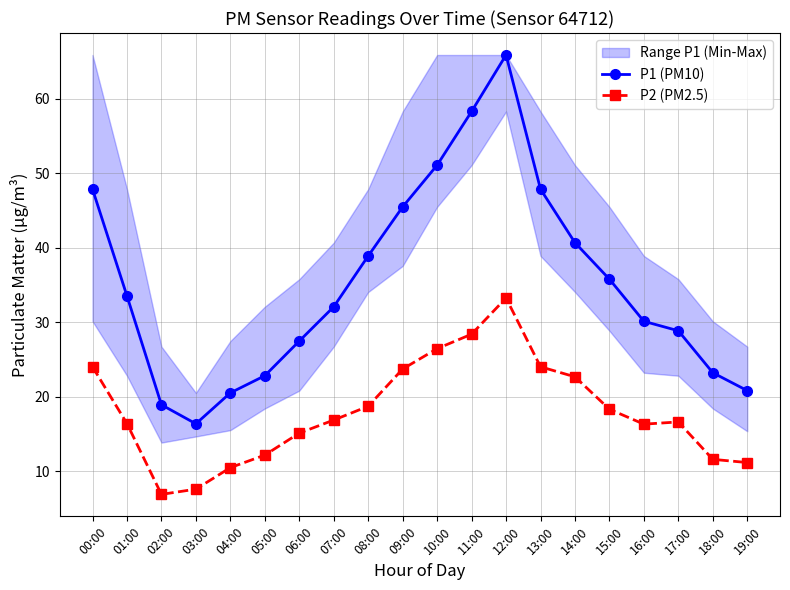

The P1 (PM10) series shows 58.3 at 11:00. True or false?

True